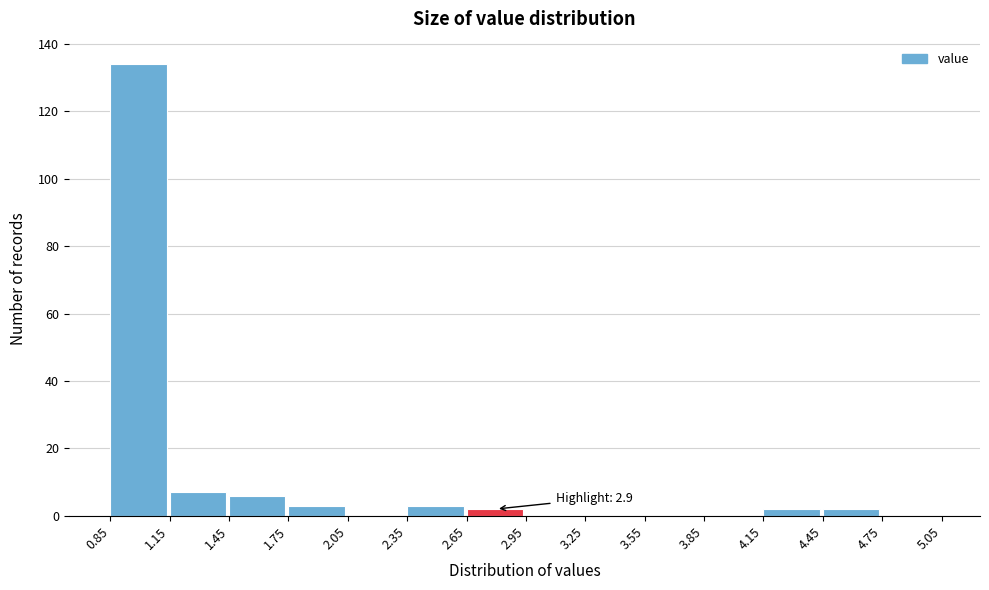

Which range on the x-axis has the tallest bar?

0.85 to 1.15